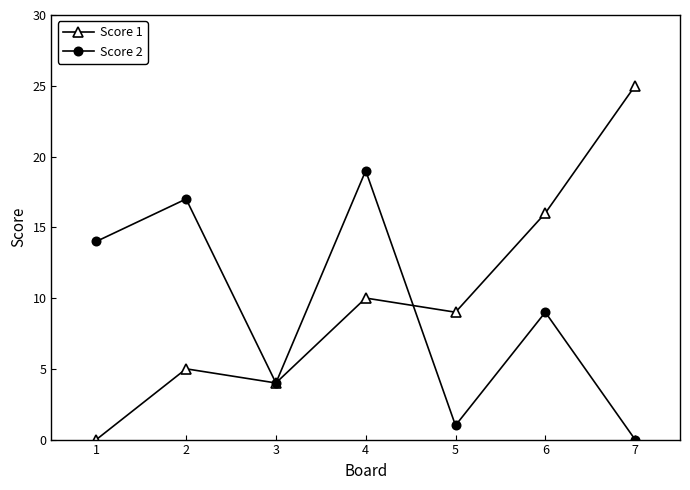

What are all the series names shown in the legend?

Score 1, Score 2